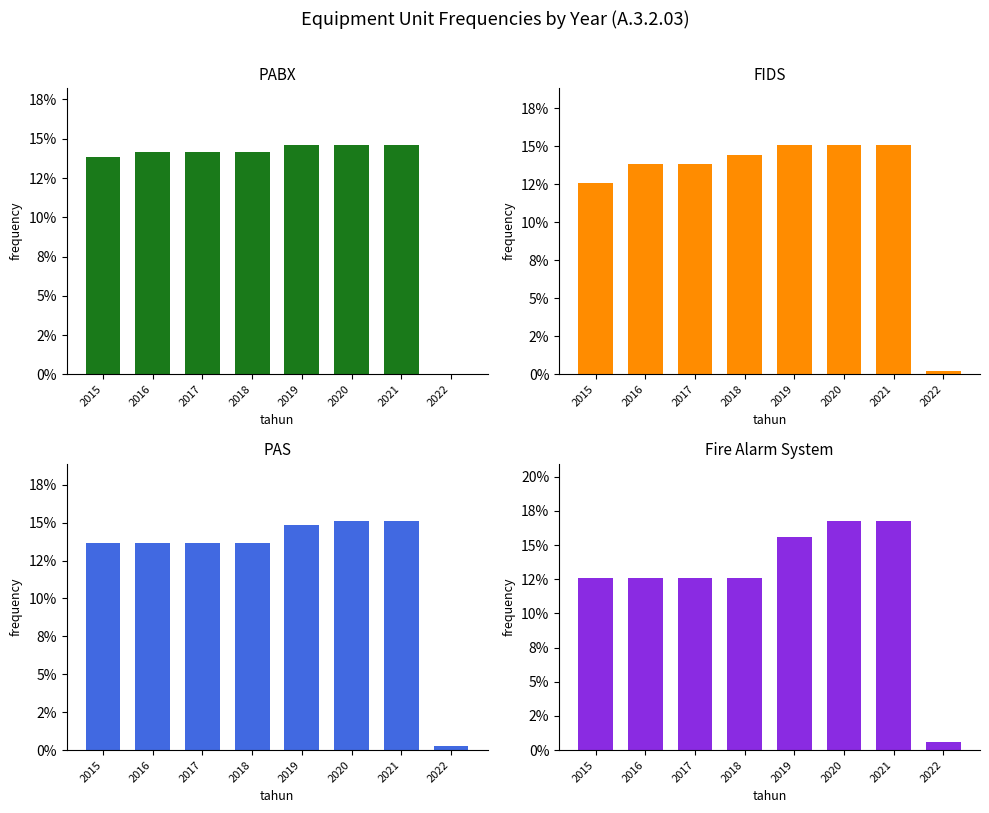

Reading left to right, list all the values displayed in this chart.

PABX: 13.8	14.1	14.1	14.1	14.6	14.6	14.6	0.0
FIDS: 12.6	13.8	13.8	14.4	15.1	15.1	15.1	0.2
PAS: 13.7	13.7	13.7	13.7	14.9	15.1	15.1	0.2
Fire Alarm System: 12.6	12.6	12.6	12.6	15.6	16.8	16.8	0.6